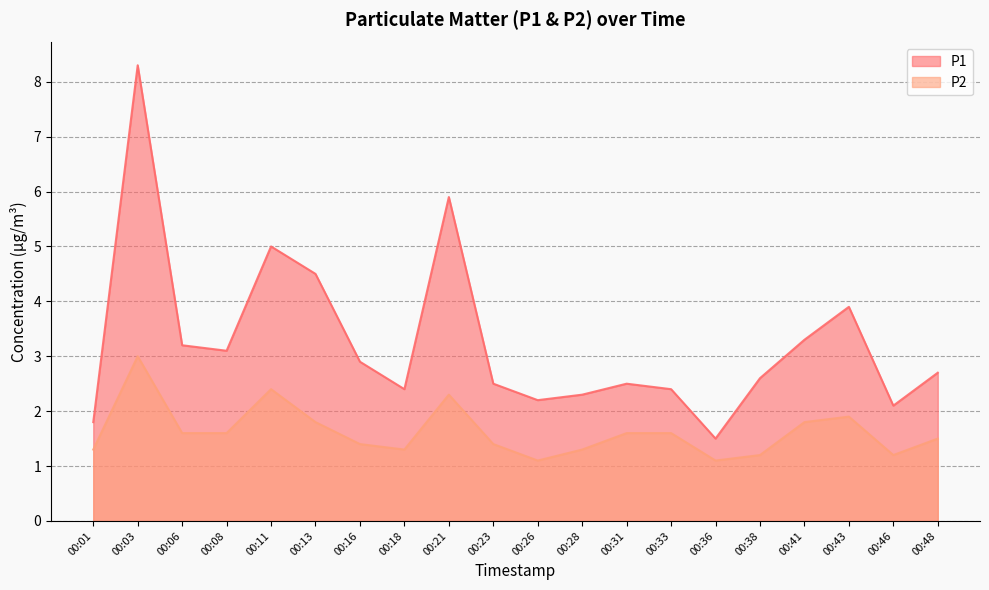

What is the approximate value of P1 at 00:38?

2.6